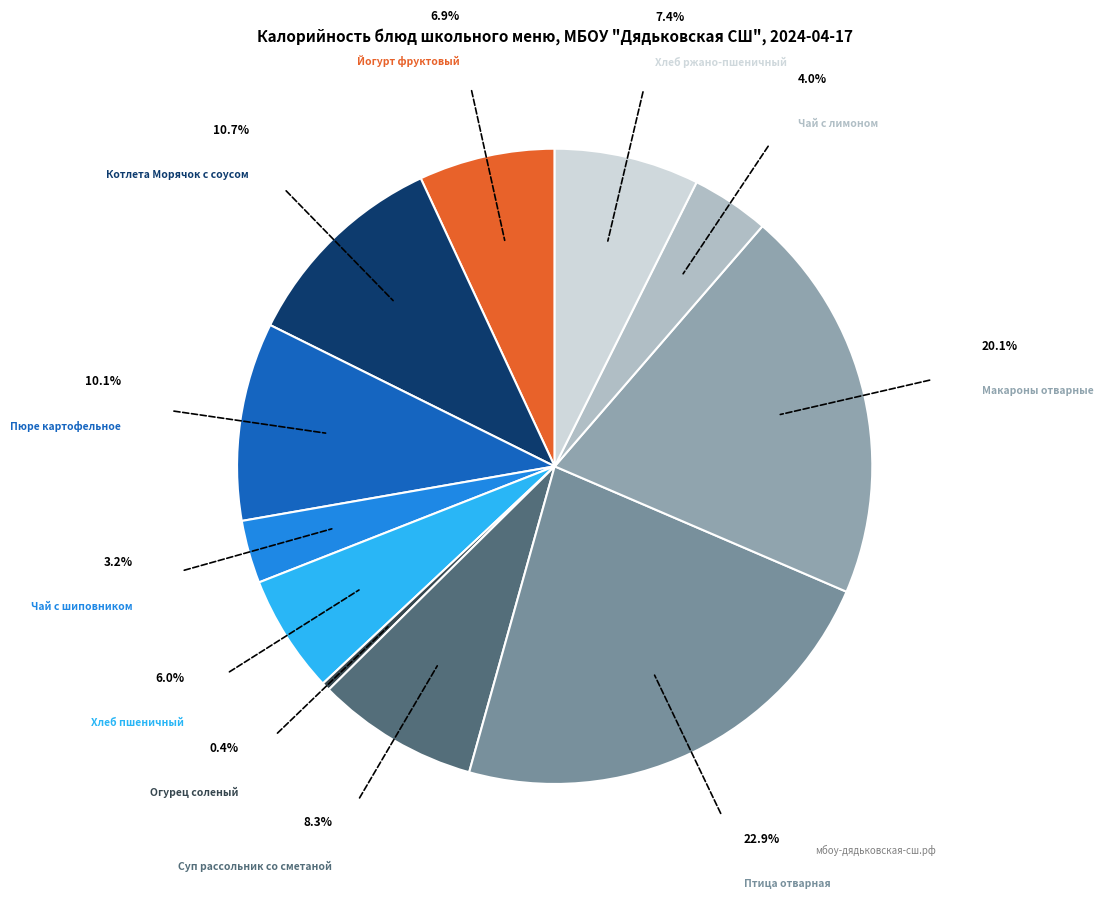

Which slice is the largest?

Птица отварная